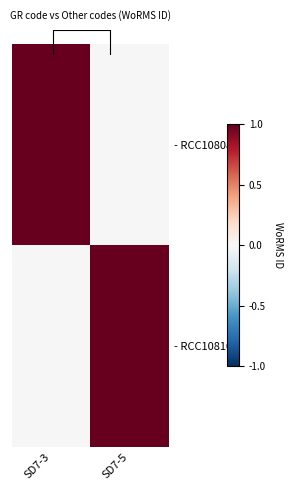

Rank the series by their maximum value, from highest to lowest.

- RCC10808, - RCC10810